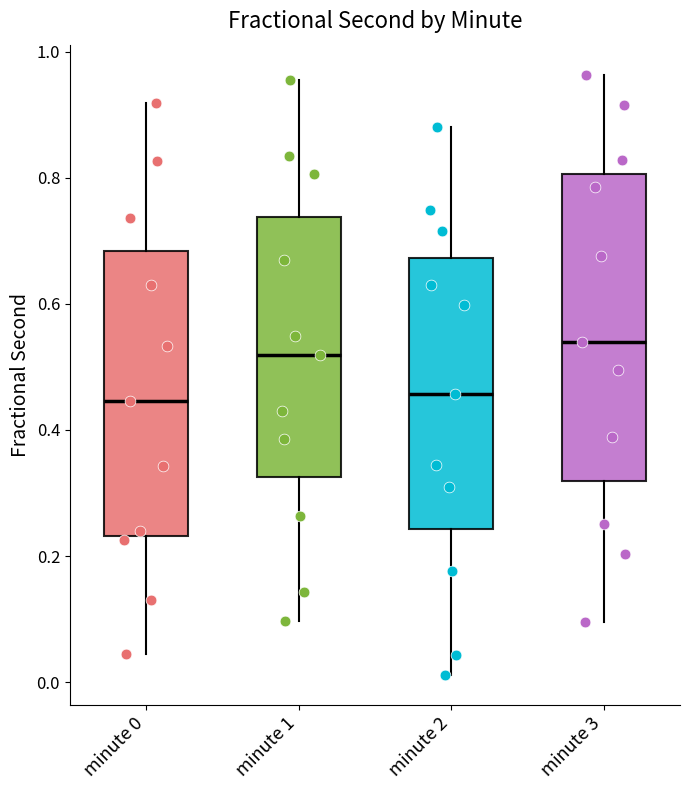

Comparing the boxes themselves (not the whiskers), which one is the tallest?

minute 3